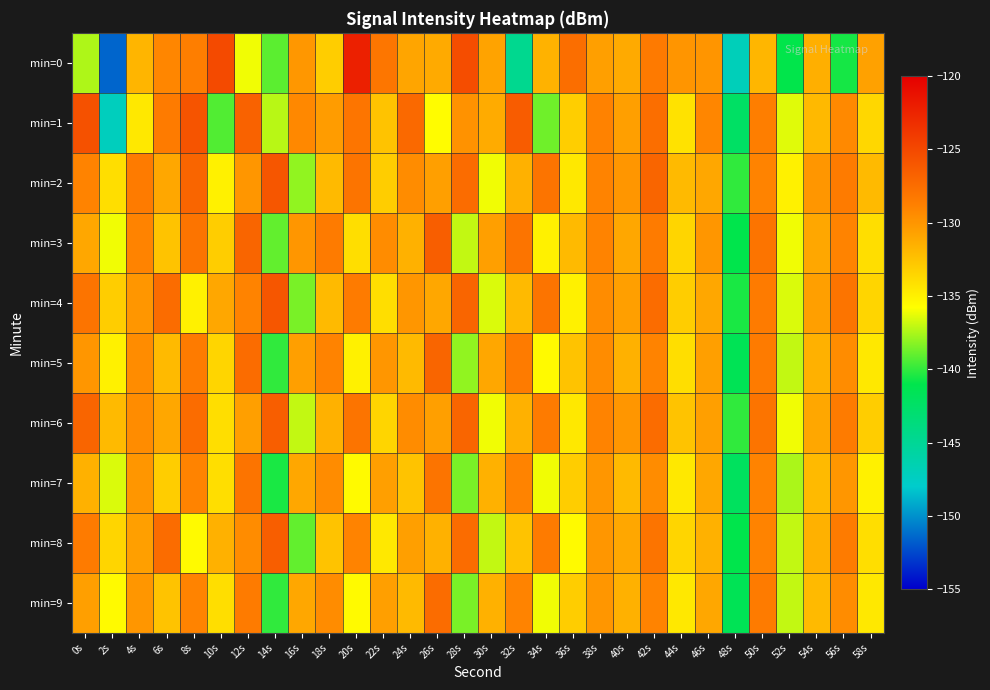

What is the maximum value shown in the chart?

-122.3